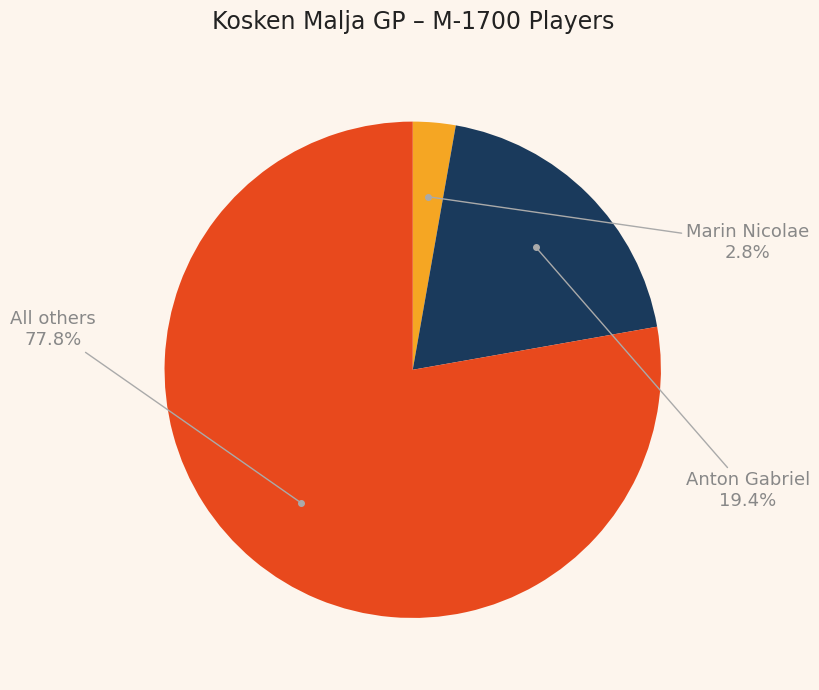

Which slice represents more than half of the pie?

All others